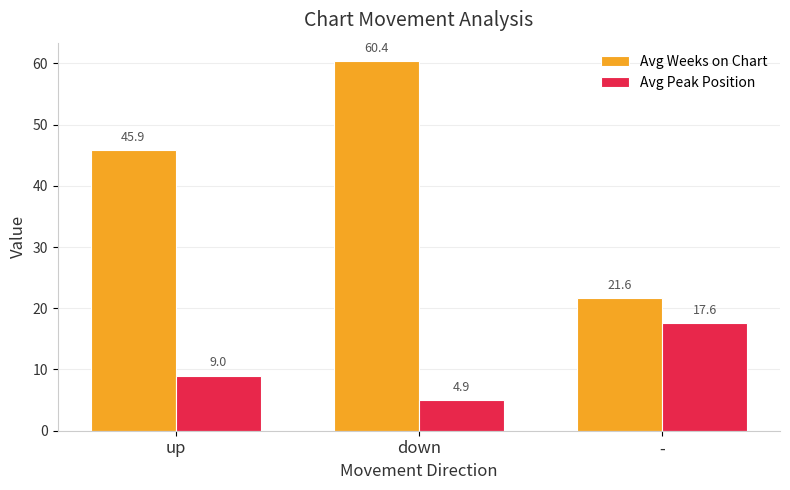

What is the label of the 2nd bar from the left?

down